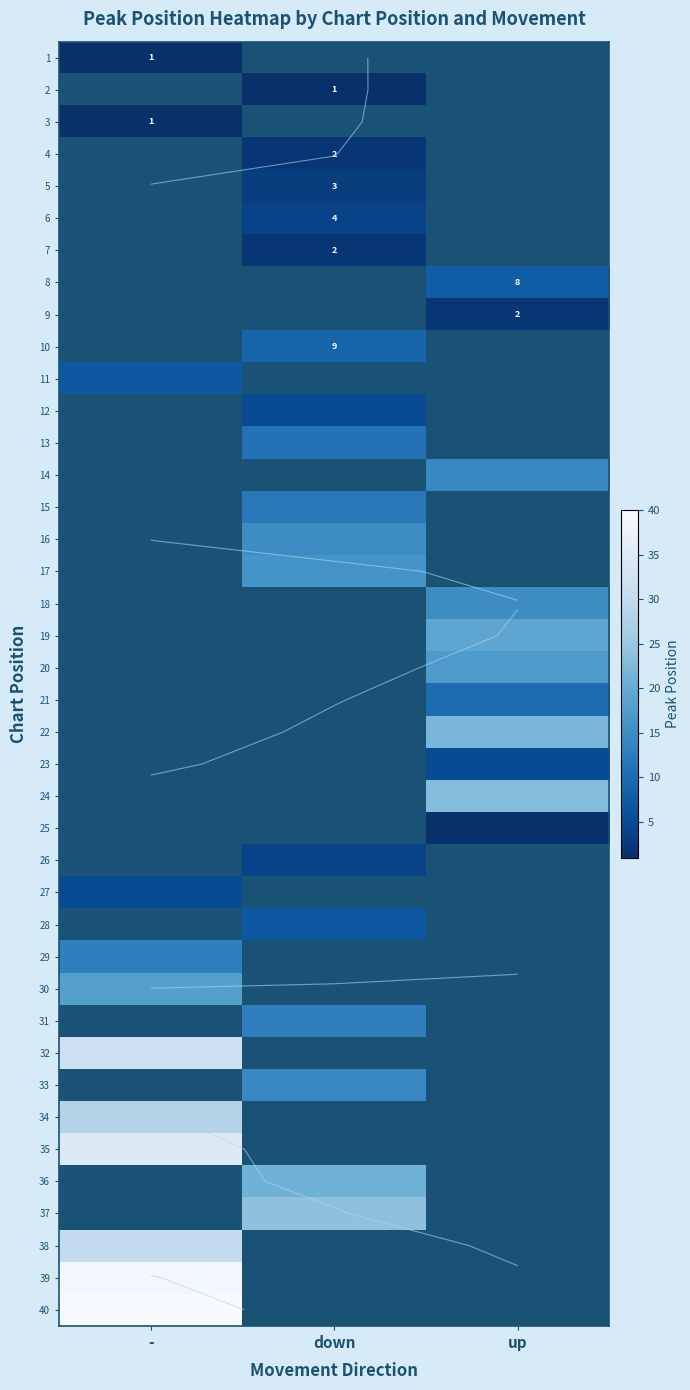

At which label does 19 reach its minimum?

-